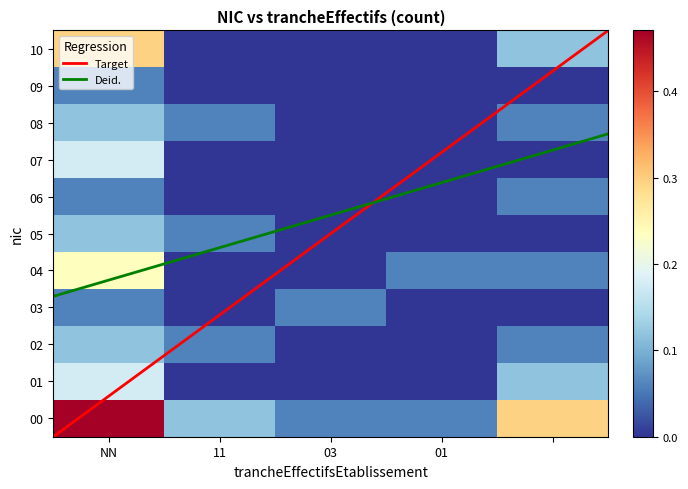

What is the spread (max minus min) of values at ?

0.3